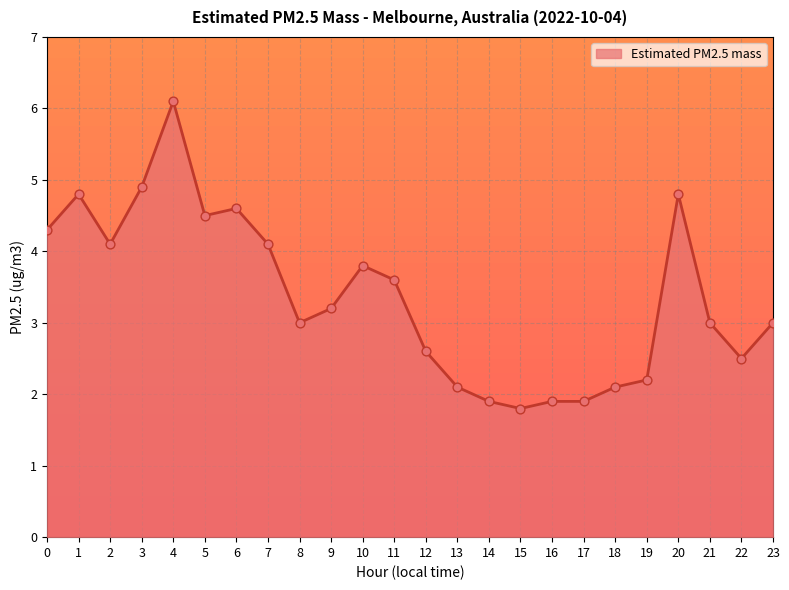

Approximately how many times larger is the value at 23 compared to 3?

0.6